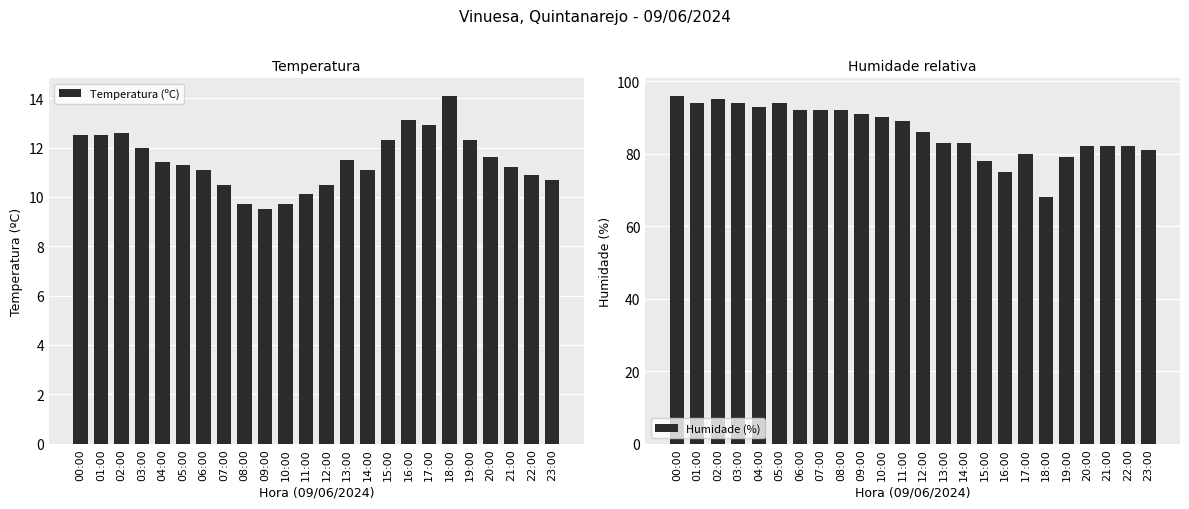

The Humidade (%) series shows 133.9 at 09:00. True or false?

False